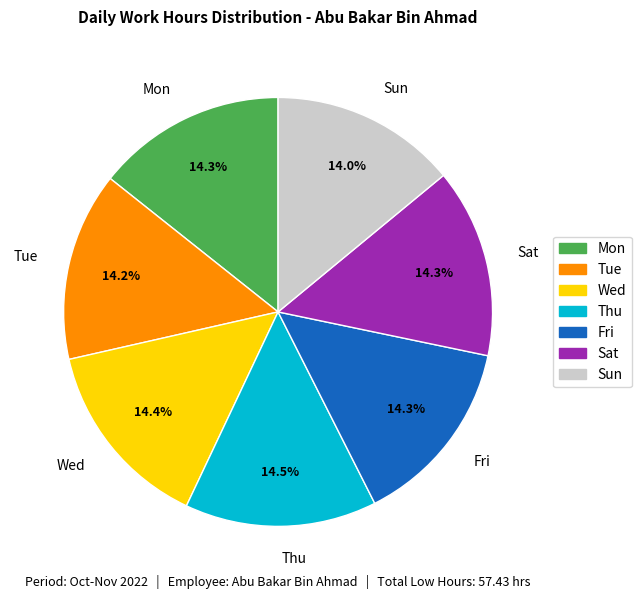

What is the ratio of the value at Mon to the value at Fri?

1.0